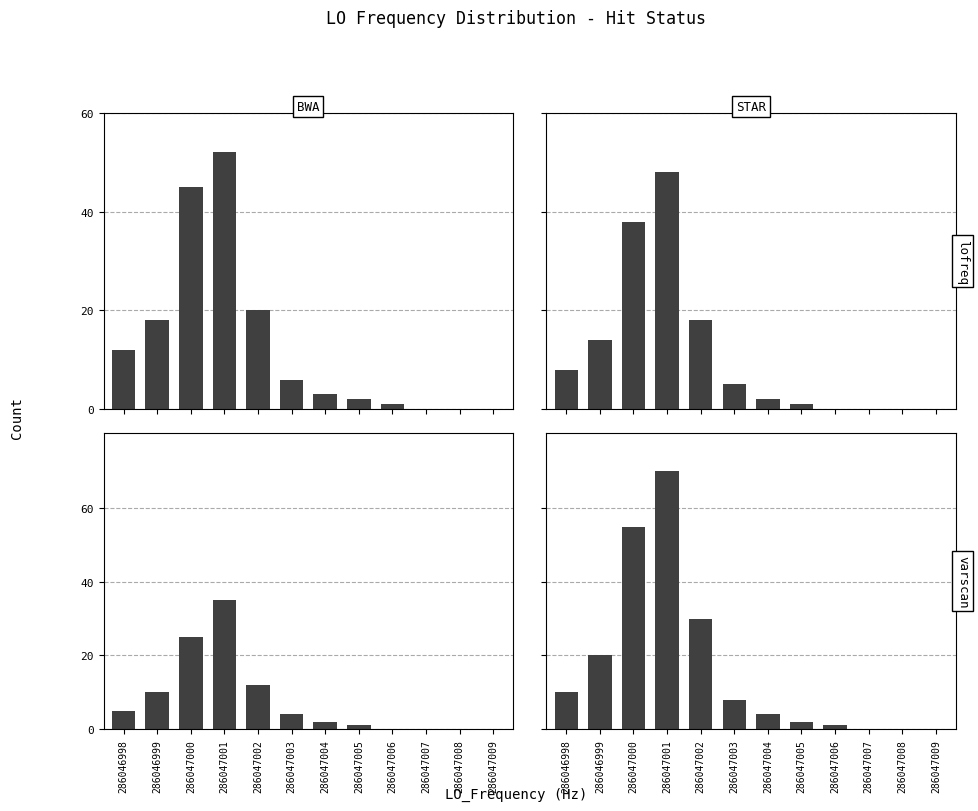

List the labels in order of BWA varscan value, smallest first.

286047006, 286047007, 286047008, 286047009, 286047005, 286047004, 286047003, 286046998, 286046999, 286047002, 286047000, 286047001